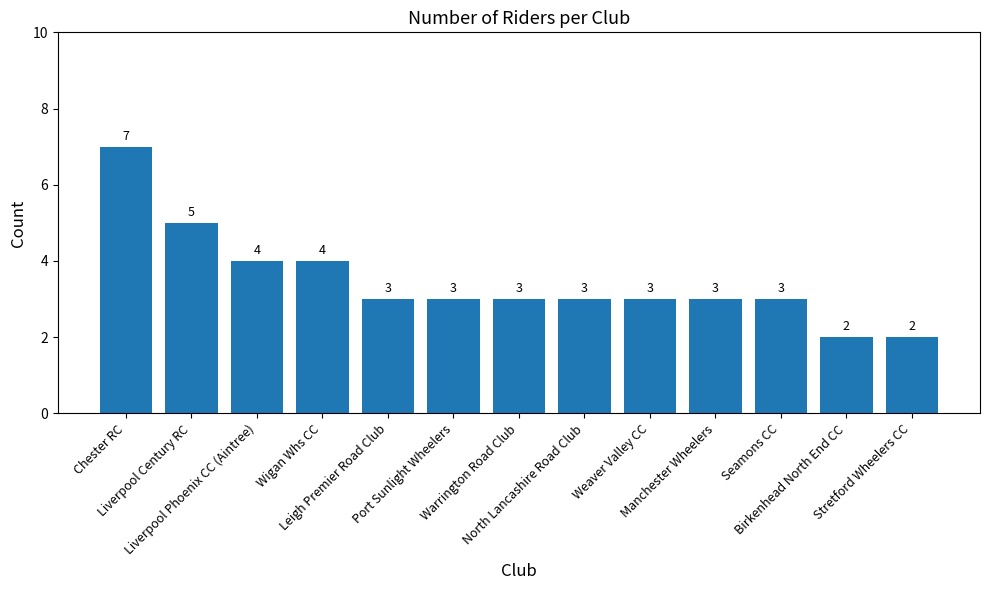

What is the change in value from Liverpool Century RC to Birkenhead North End CC?

-3